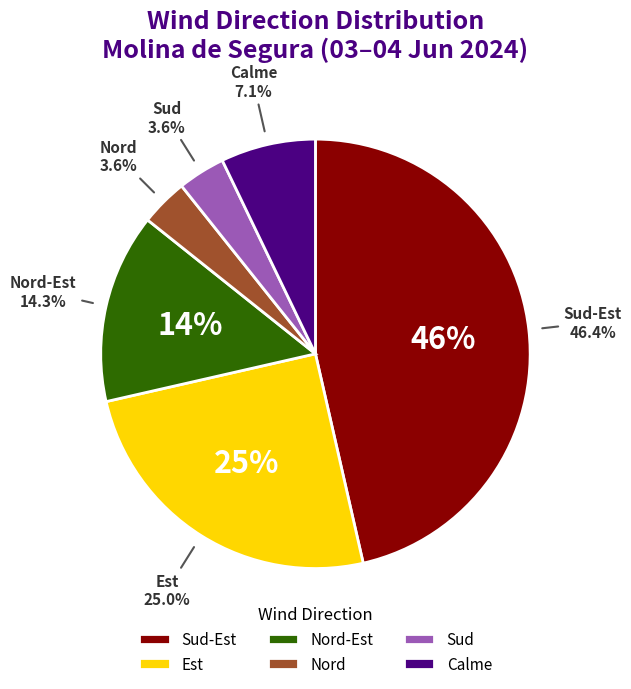

Is it true that Calme is 1% of the pie?

False